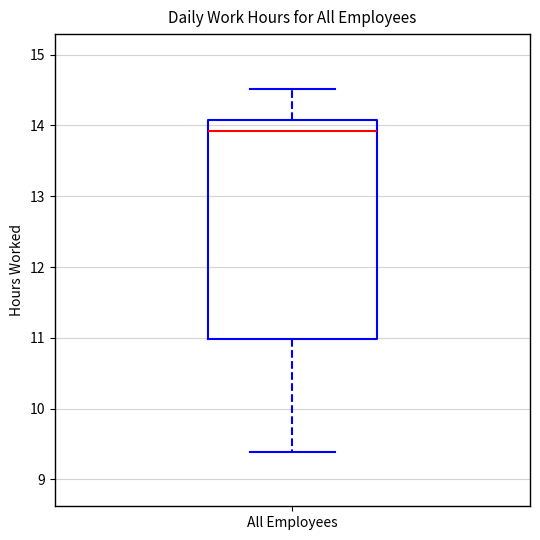

Transcribe this box plot: give where the median line is, the range the box spans, and where the two whiskers end, as read against the y-axis. The values are not printed on the chart, so give them approximately, as read against the axis.

median 13.9, box 11.0 to 14.1, whiskers 9.4 to 14.5